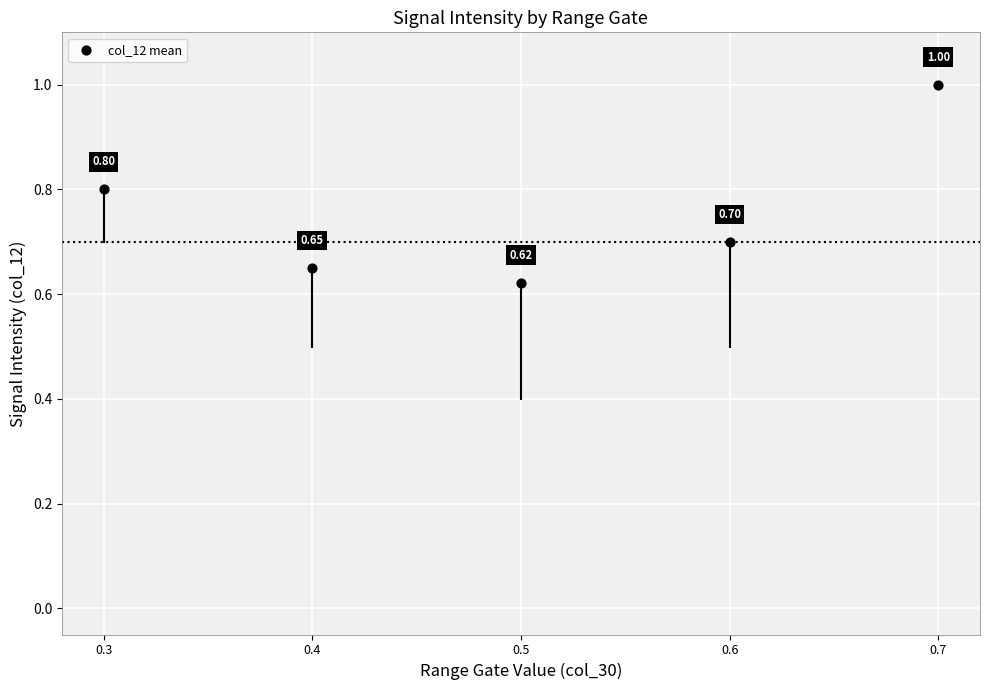

What is the range of Y values (max minus min)?

0.4